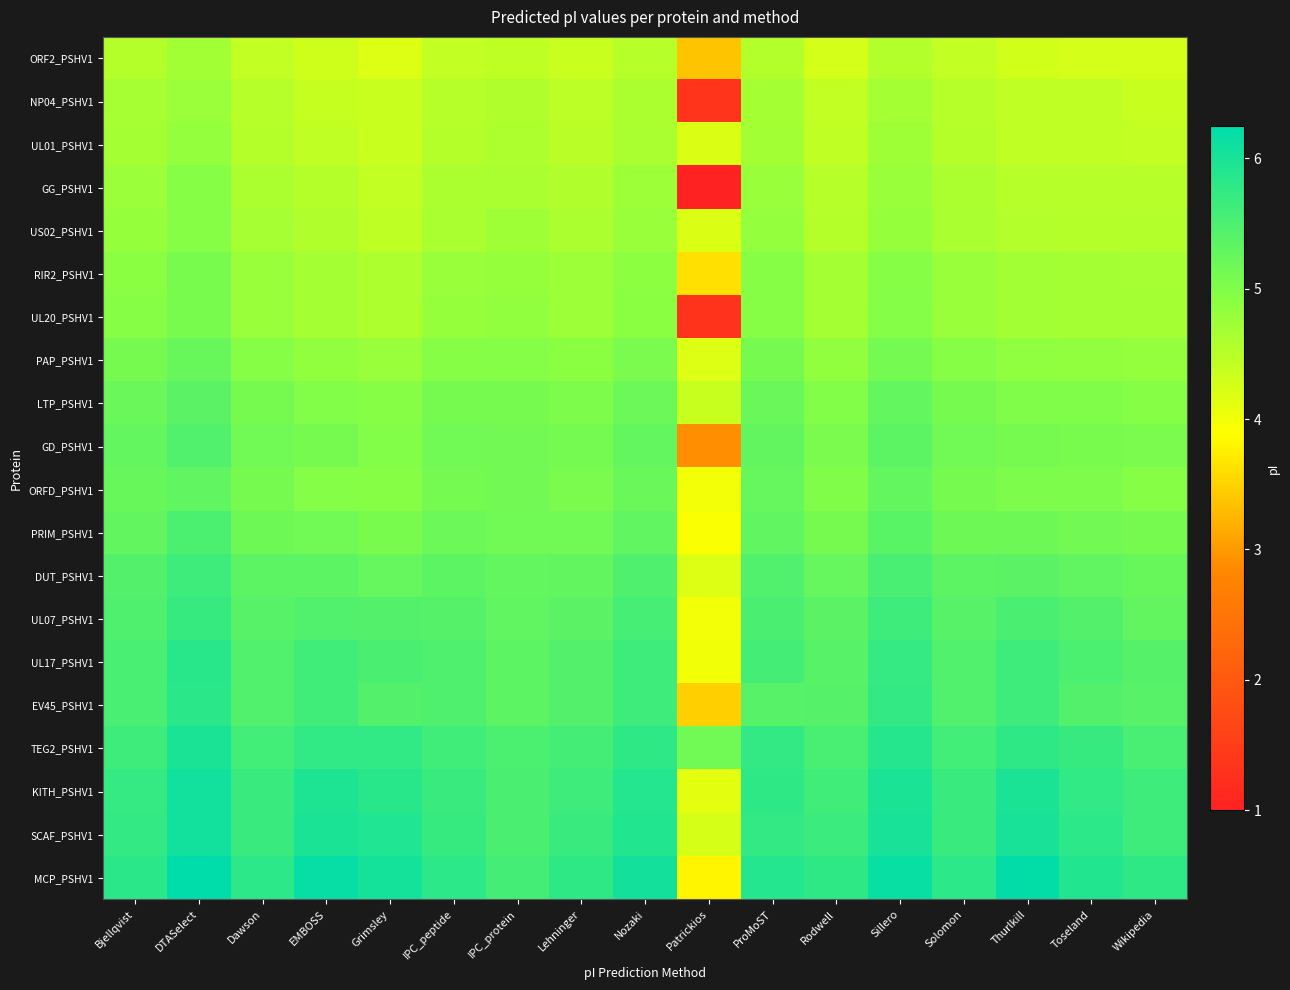

What is the maximum value shown in the chart?

6.2